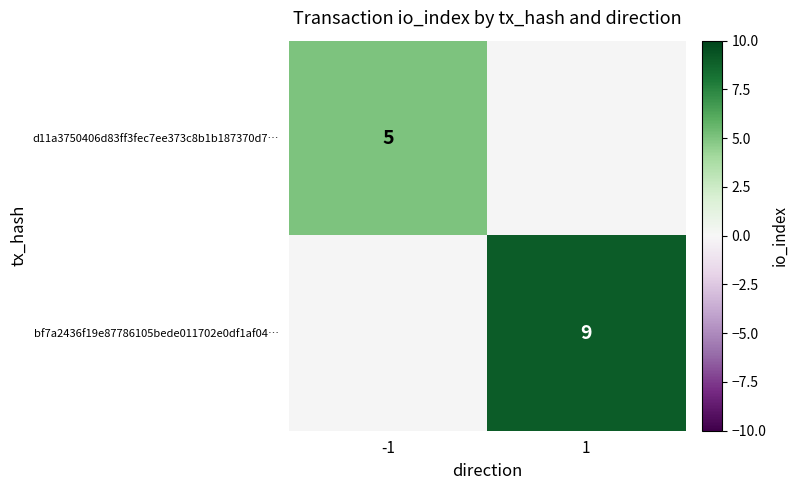

Is it true that d11a3750406d83ff3fec7ee373c8b1b187370d7… equals 8.2 at -1?

False